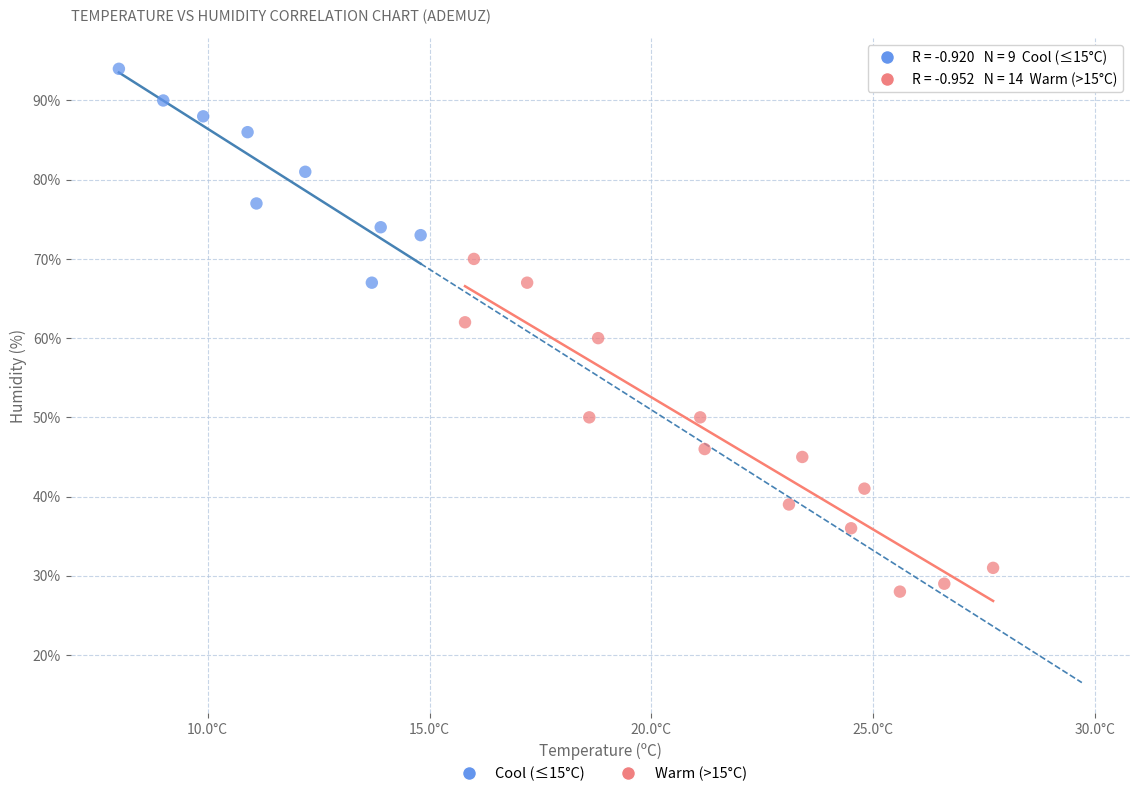

Which series has the widest spread of Y values?

Warm (>15°C)